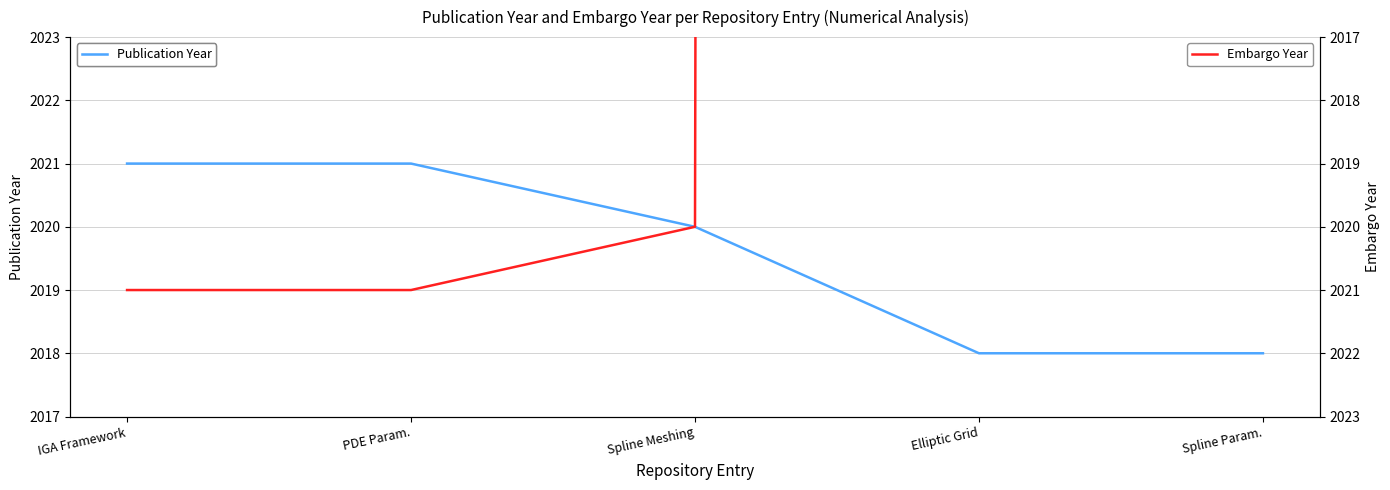

Which series has the widest spread of values?

Embargo Year